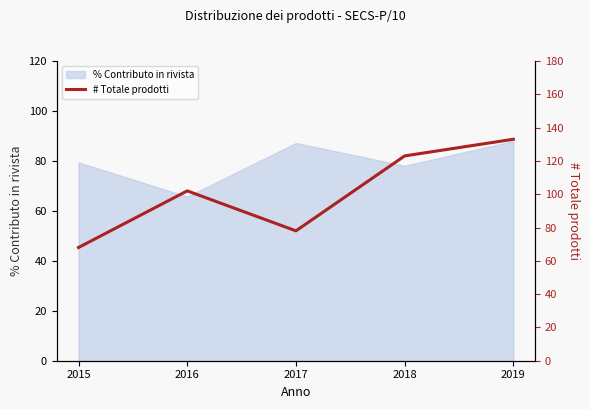

The chart shows a value of 102 at 2016. True or false?

True